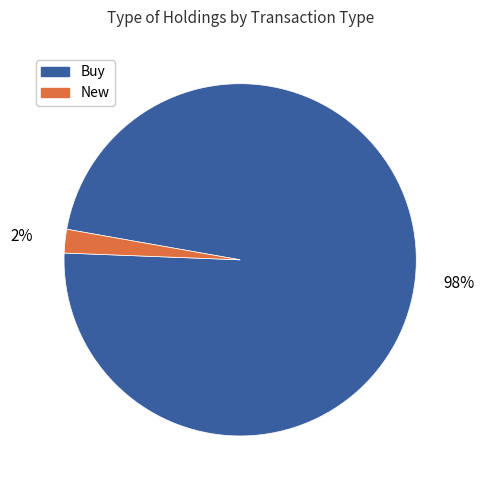

How many slices are in this pie chart?

2